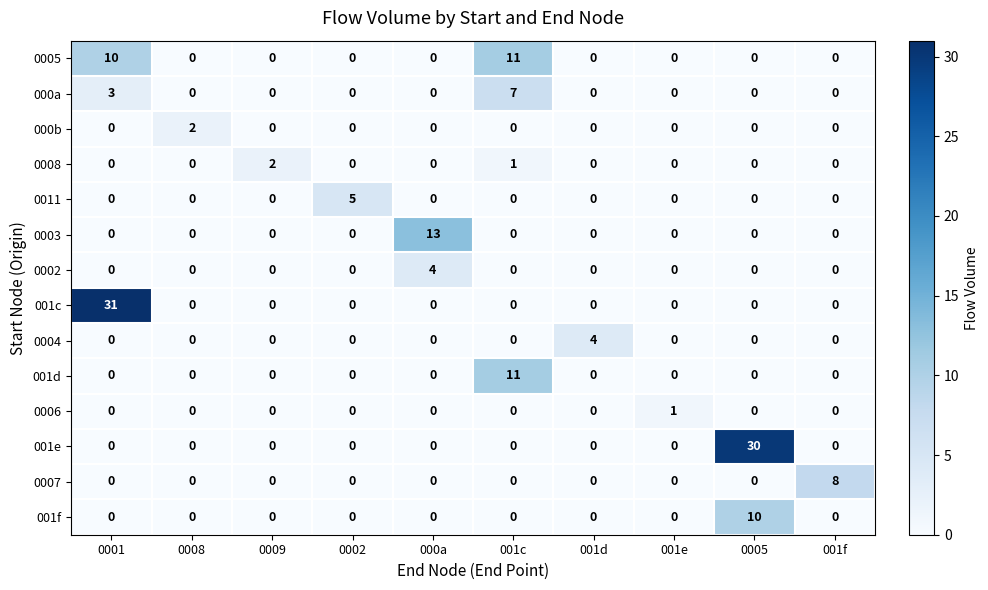

True or false: 0007 has a value of 0 at 0002.

True